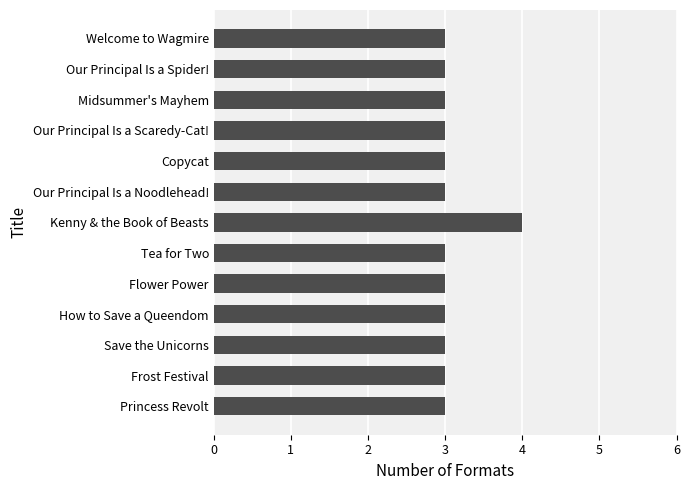

What is the ratio of the value at Kenny & the Book of Beasts to the value at Flower Power?

1.3